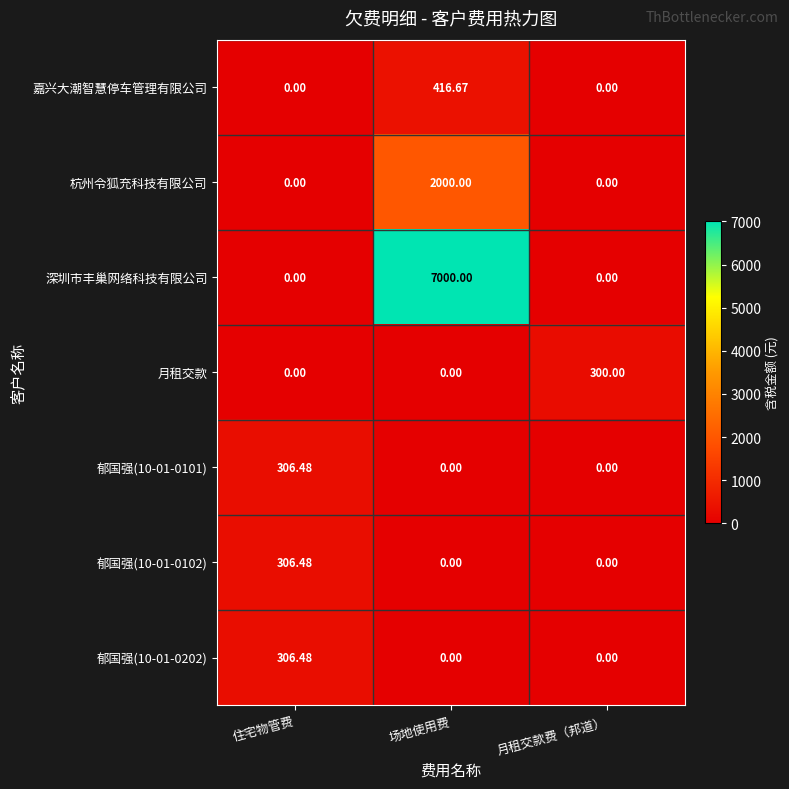

At which label does 郁国强(10-01-0202) reach its peak?

住宅物管费